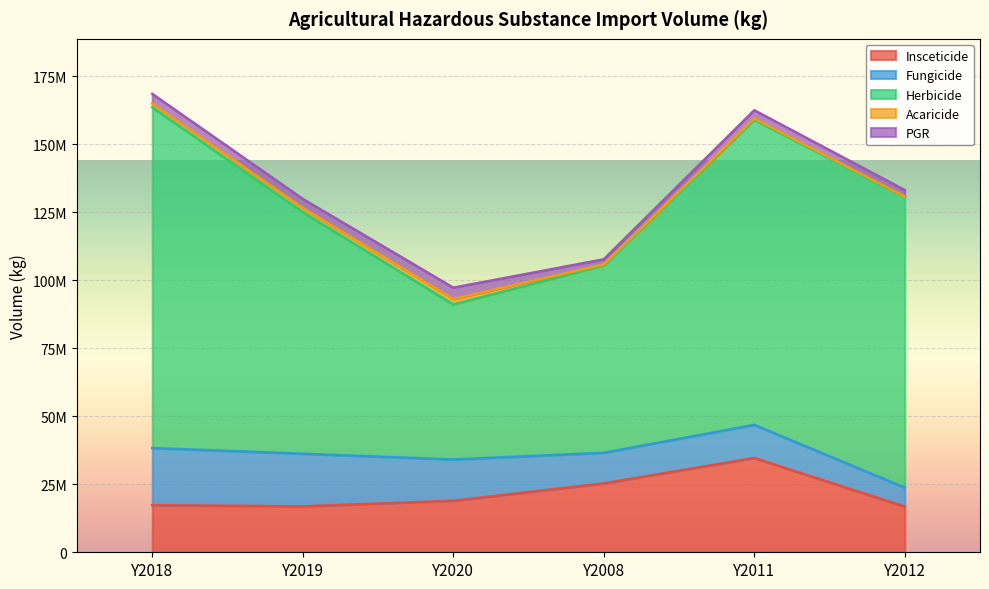

Reading right to left, extract all data points from this chart.

Insceticide: Y2012=16796966.2	Y2011=34672233.3	Y2008=25331804.3	Y2020=18946007.9	Y2019=16897635.7	Y2018=17325115.1
Fungicide: Y2012=6971703.7	Y2011=12178739.4	Y2008=11254695.8	Y2020=15176713.8	Y2019=19334856.2	Y2018=21004887.4
Herbicide: Y2012=106860024.2	Y2011=112176809.6	Y2008=68824594.7	Y2020=57007428.6	Y2019=88846604.9	Y2018=125280994.7
Acaricide: Y2012=195088.3	Y2011=473250.9	Y2008=441134.0	Y2020=2021092.5	Y2019=1590481.8	Y2018=1391940.3
PGR: Y2012=2374630.5	Y2011=3046926.4	Y2008=1875566.0	Y2020=4153100.1	Y2019=3270277.0	Y2018=3569256.9